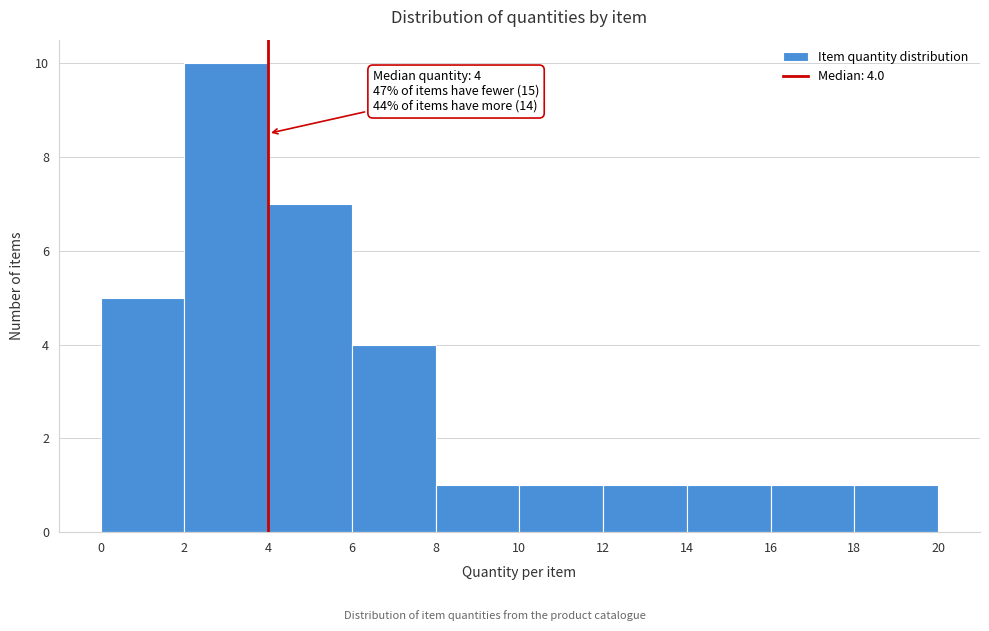

Over which range of the x-axis is the bar tallest?

2 to 4